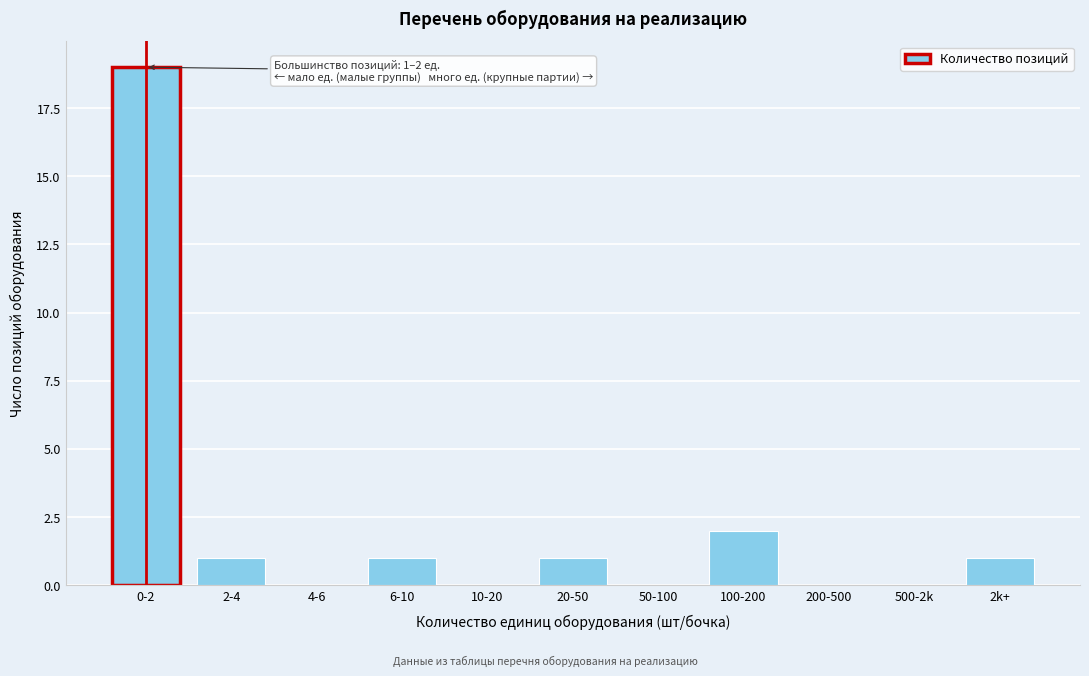

Reading left to right, what are all the values shown in this chart?

0-2=19	2-4=1	4-6=0	6-10=1	10-20=0	20-50=1	50-100=0	100-200=2	200-500=0	500-2k=0	2k+=1